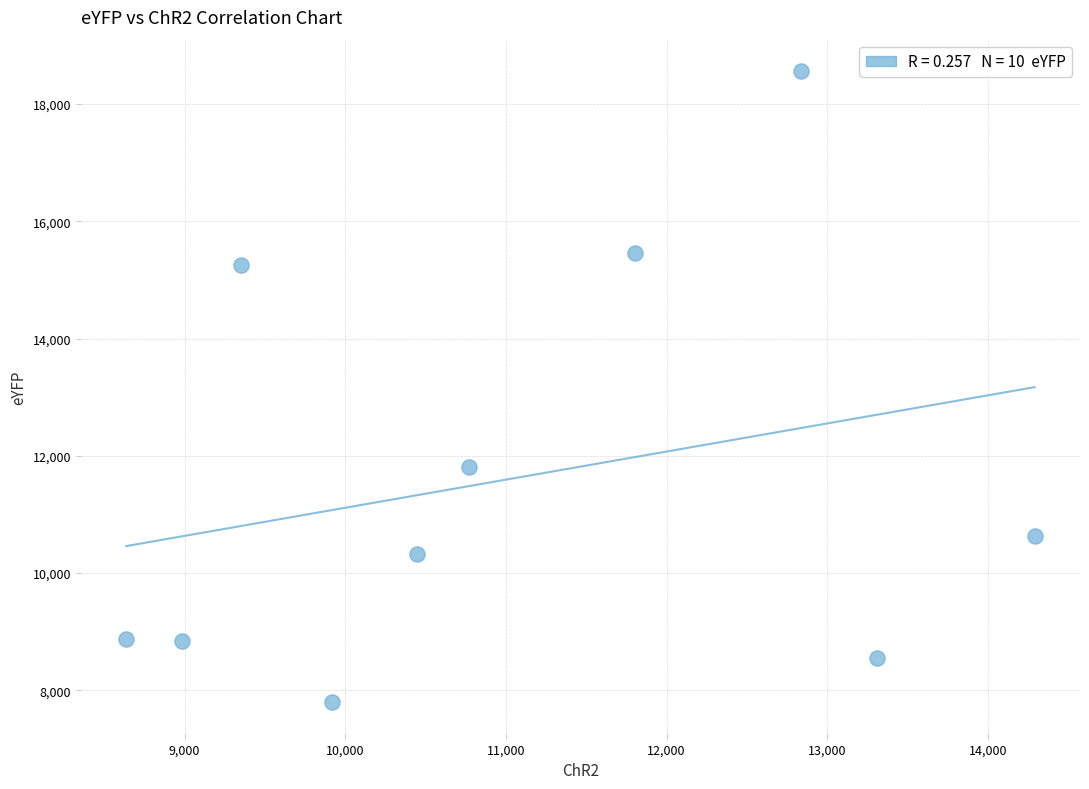

What is the range of Y values (max minus min)?

10760.7